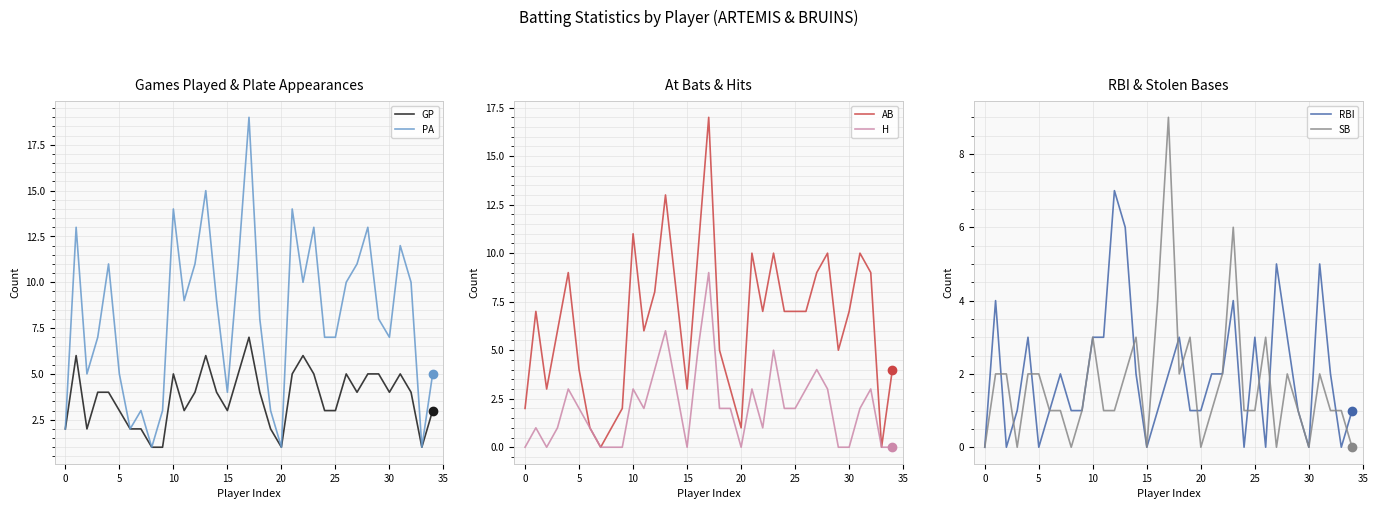

How many times do H and GP cross each other?

1